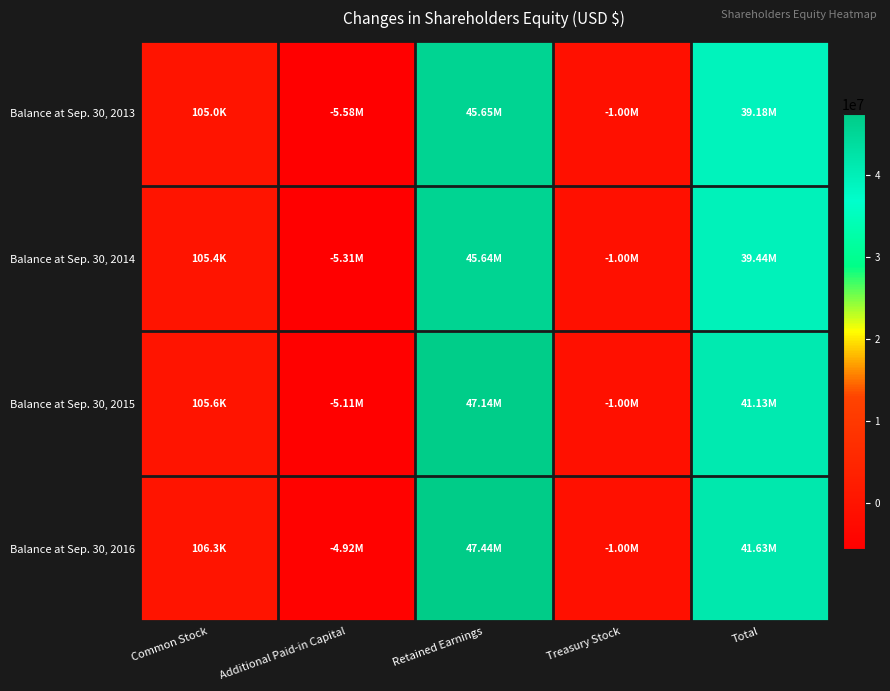

At which category does the chart reach its peak across all series?

Retained Earnings